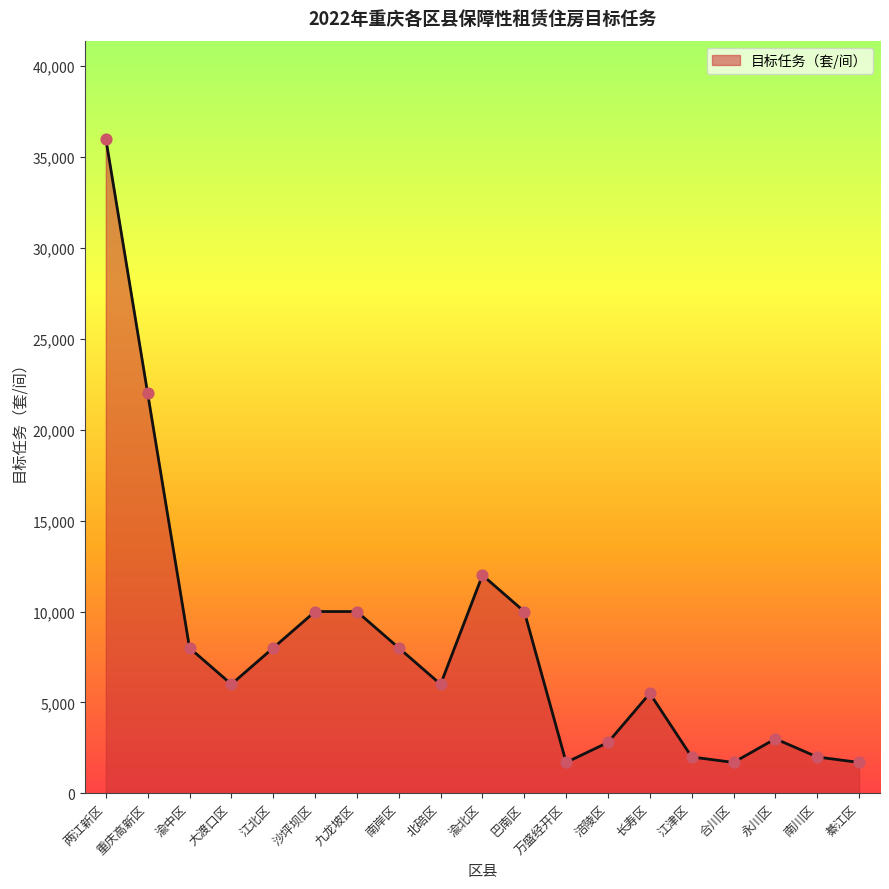

What is the change in value from 大渡口区 to 沙坪坝区?

+4000